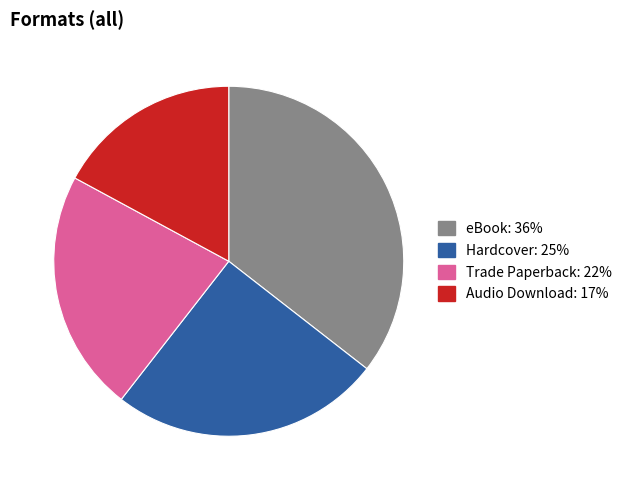

How many slices are in this pie chart?

4